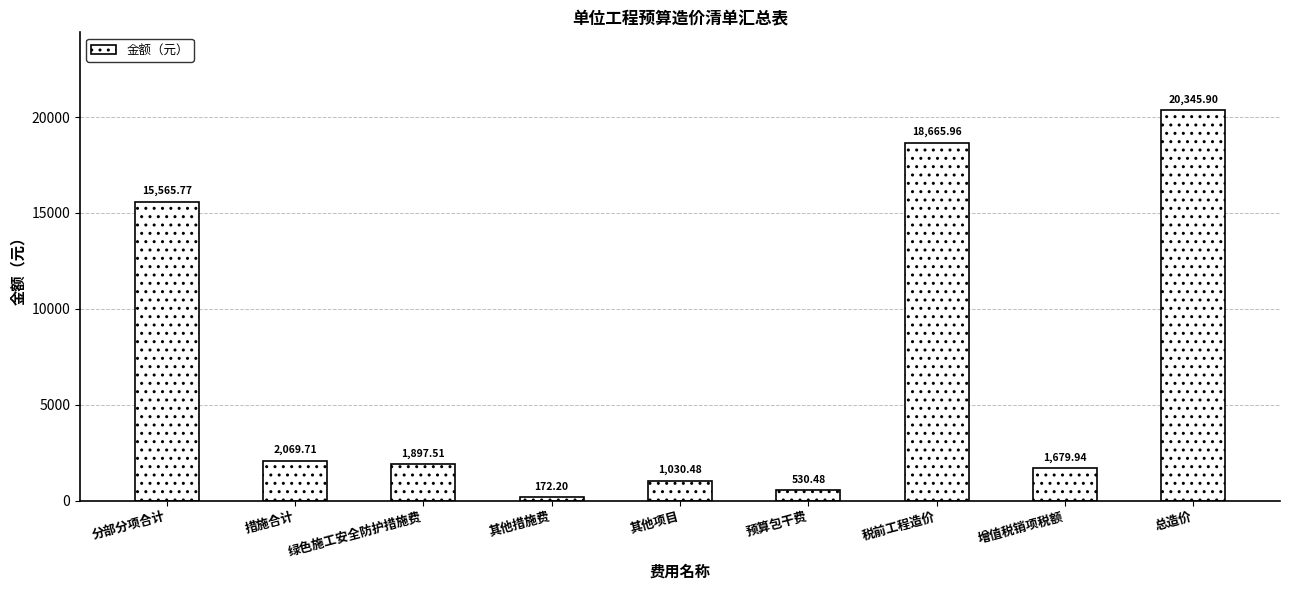

What is the label of the 6th bar from the left?

预算包干费